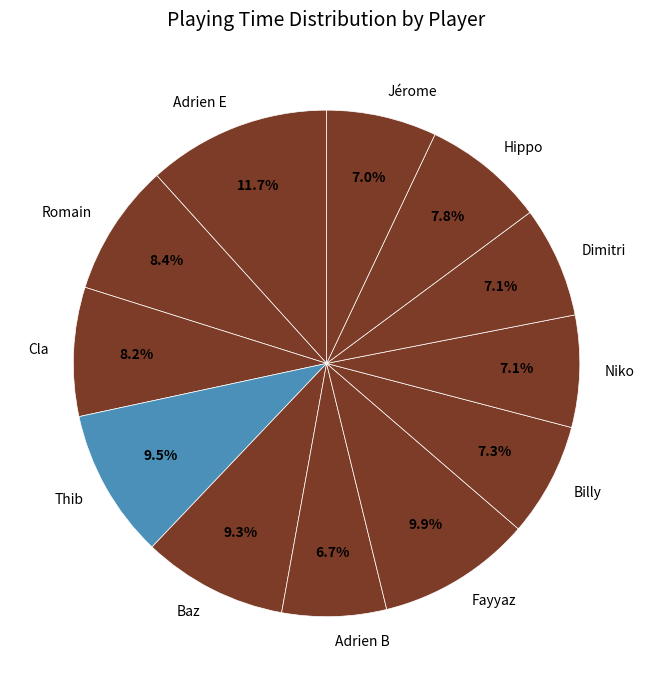

What percentage is the Baz slice, to the nearest percent?

9%